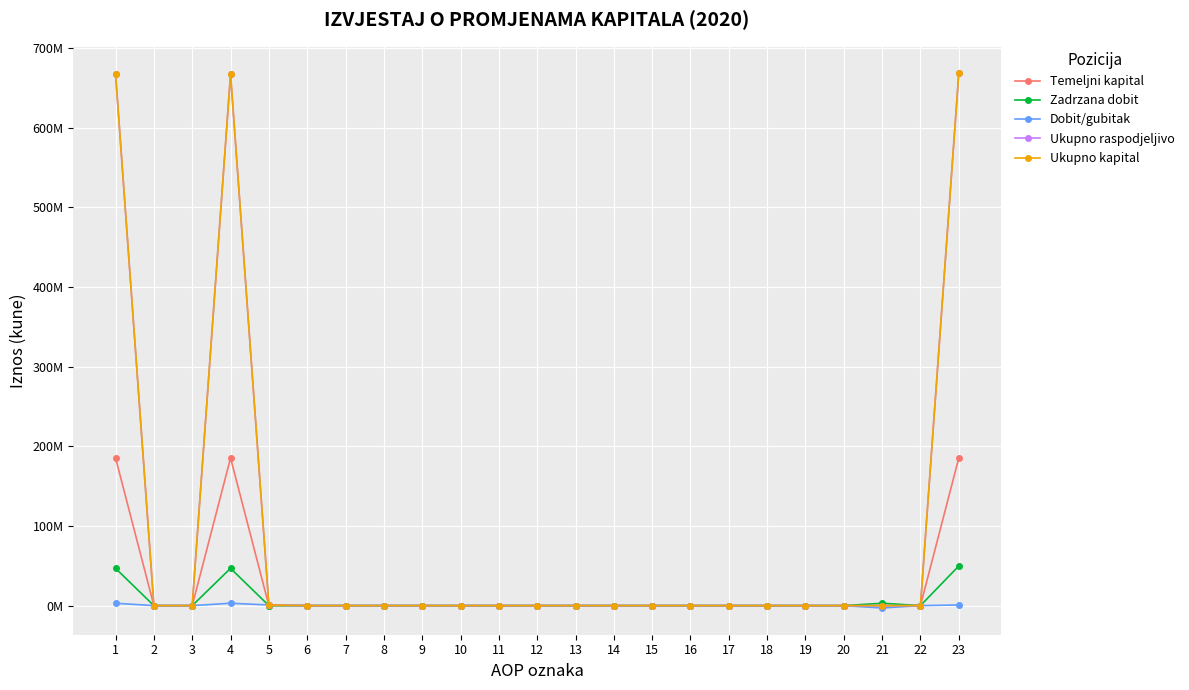

Does the chart have visible grid lines?

Yes